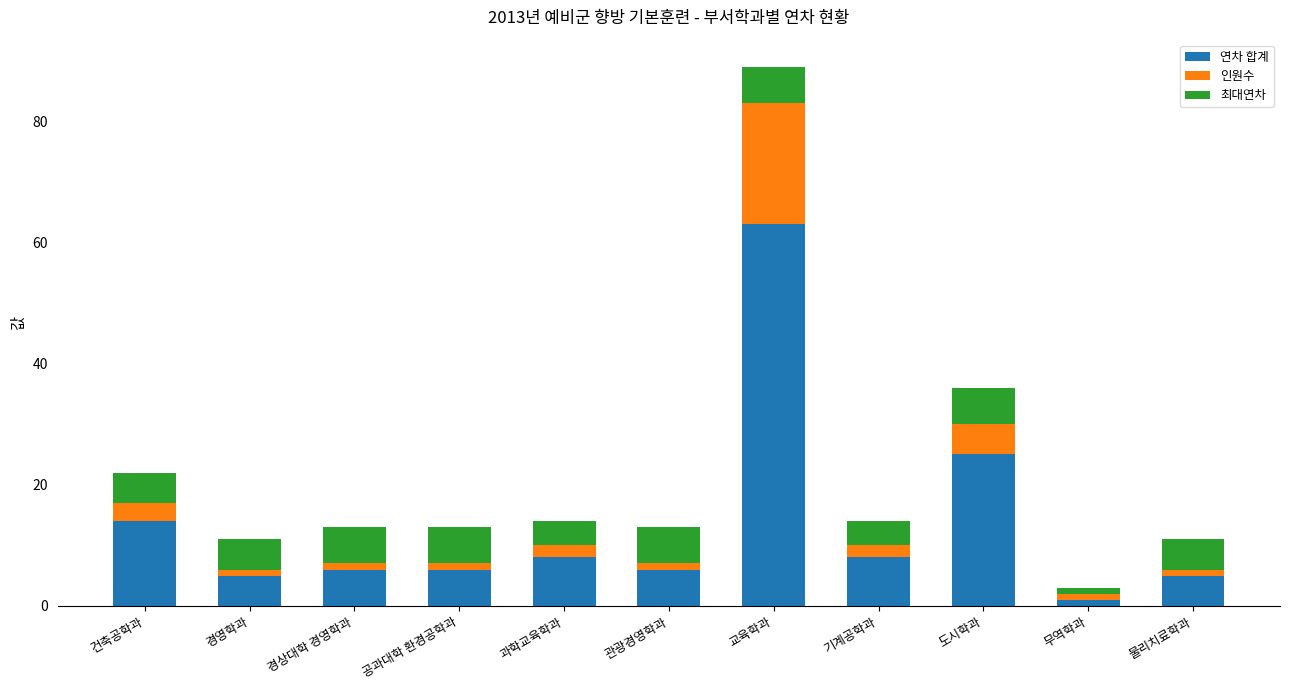

At which category is the sum across all series the highest?

교육학과